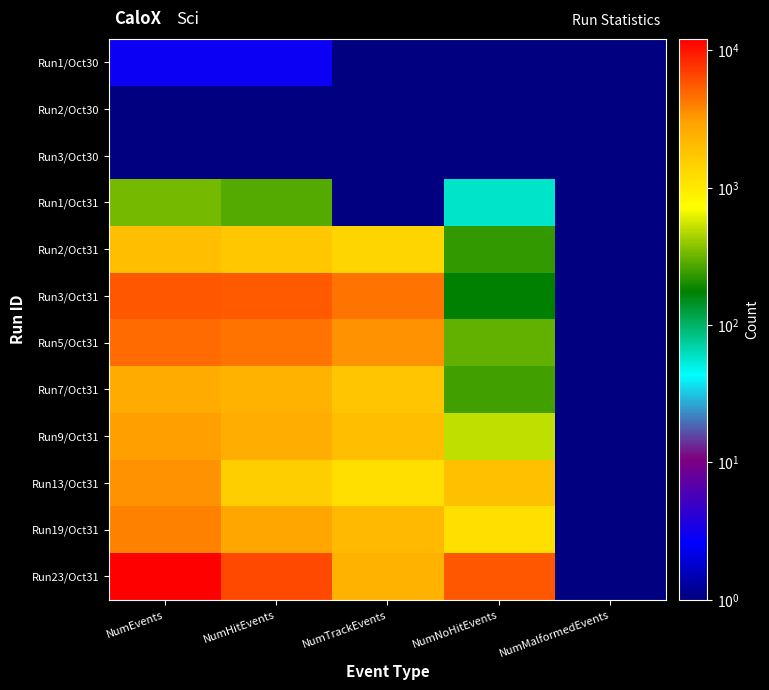

How many distinct data groups are displayed?

12